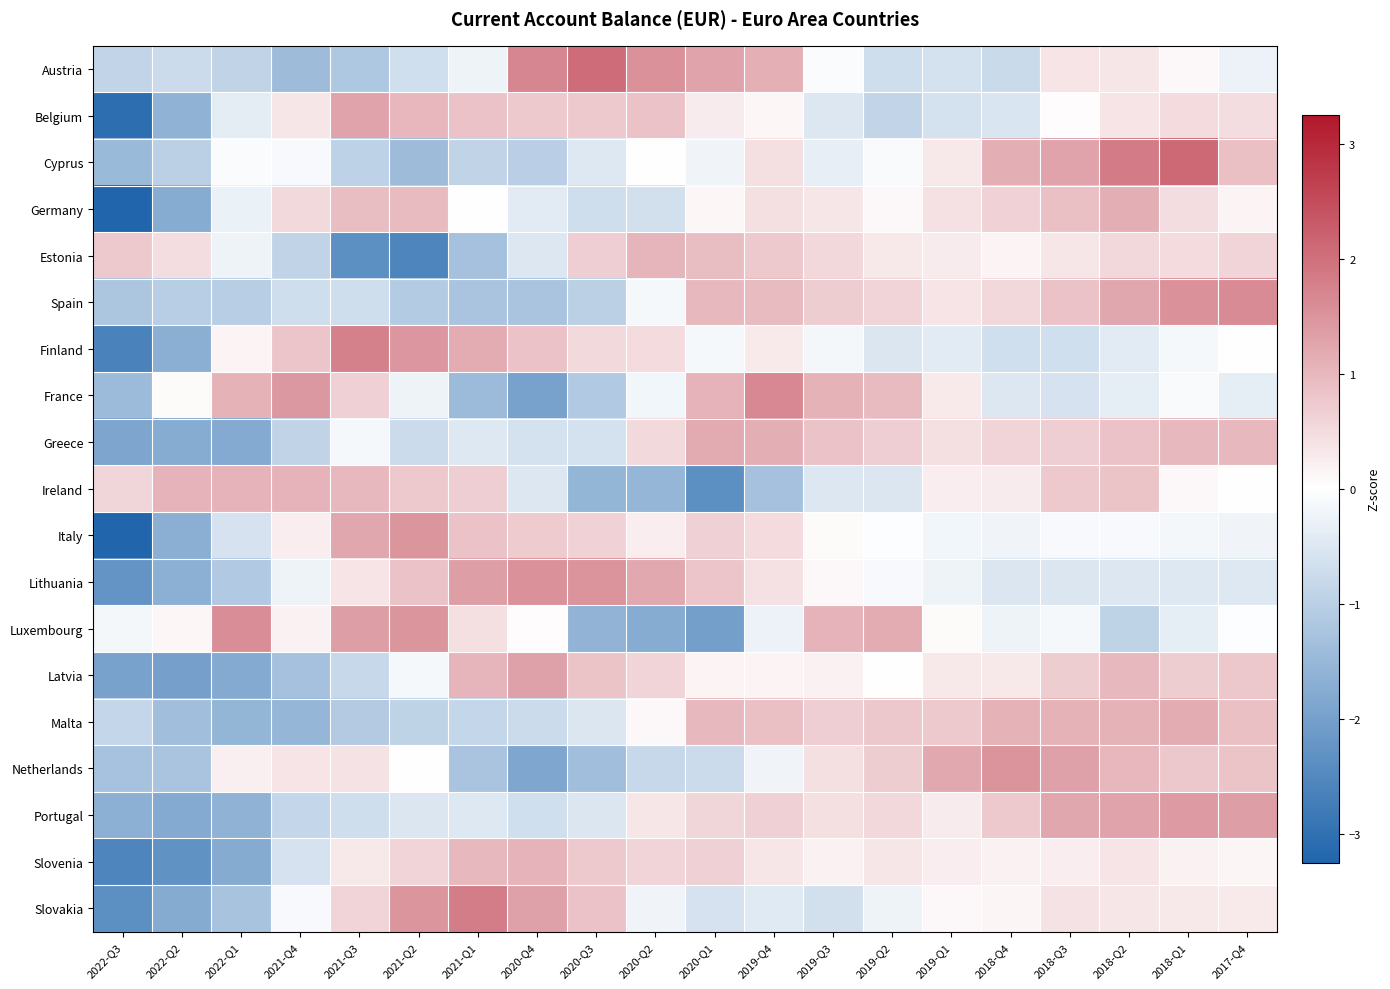

Reading left to right, list all the values displayed in this chart.

Austria: 2022-Q3=-0.9	2022-Q2=-0.7	2022-Q1=-0.9	2021-Q4=-1.4	2021-Q3=-1.1	2021-Q2=-0.7	2021-Q1=-0.2	2020-Q4=1.7	2020-Q3=2.0	2020-Q2=1.5	2020-Q1=1.3	2019-Q4=1.1	2019-Q3=-0.1	2019-Q2=-0.7	2019-Q1=-0.6	2018-Q4=-0.8	2018-Q3=0.4	2018-Q2=0.3	2018-Q1=0.1	2017-Q4=-0.3
Belgium: 2022-Q3=-3.1	2022-Q2=-1.6	2022-Q1=-0.4	2021-Q4=0.3	2021-Q3=1.3	2021-Q2=1.0	2021-Q1=0.8	2020-Q4=0.8	2020-Q3=0.7	2020-Q2=0.9	2020-Q1=0.3	2019-Q4=0.1	2019-Q3=-0.5	2019-Q2=-0.9	2019-Q1=-0.6	2018-Q4=-0.5	2018-Q3=0.0	2018-Q2=0.4	2018-Q1=0.5	2017-Q4=0.5
Cyprus: 2022-Q3=-1.5	2022-Q2=-1.0	2022-Q1=-0.1	2021-Q4=-0.1	2021-Q3=-0.9	2021-Q2=-1.4	2021-Q1=-0.9	2020-Q4=-1.0	2020-Q3=-0.5	2020-Q2=-0.0	2020-Q1=-0.2	2019-Q4=0.4	2019-Q3=-0.3	2019-Q2=-0.1	2019-Q1=0.3	2018-Q4=1.1	2018-Q3=1.3	2018-Q2=1.9	2018-Q1=2.1	2017-Q4=0.9
Germany: 2022-Q3=-3.3	2022-Q2=-1.8	2022-Q1=-0.3	2021-Q4=0.5	2021-Q3=0.9	2021-Q2=1.0	2021-Q1=0.0	2020-Q4=-0.4	2020-Q3=-0.7	2020-Q2=-0.7	2020-Q1=0.1	2019-Q4=0.4	2019-Q3=0.3	2019-Q2=0.1	2019-Q1=0.4	2018-Q4=0.6	2018-Q3=0.9	2018-Q2=1.1	2018-Q1=0.5	2017-Q4=0.2
Estonia: 2022-Q3=0.7	2022-Q2=0.5	2022-Q1=-0.3	2021-Q4=-0.9	2021-Q3=-2.3	2021-Q2=-2.6	2021-Q1=-1.3	2020-Q4=-0.5	2020-Q3=0.7	2020-Q2=1.0	2020-Q1=0.9	2019-Q4=0.7	2019-Q3=0.6	2019-Q2=0.3	2019-Q1=0.3	2018-Q4=0.2	2018-Q3=0.3	2018-Q2=0.5	2018-Q1=0.5	2017-Q4=0.6
Spain: 2022-Q3=-1.2	2022-Q2=-1.0	2022-Q1=-1.0	2021-Q4=-0.7	2021-Q3=-0.7	2021-Q2=-1.1	2021-Q1=-1.2	2020-Q4=-1.2	2020-Q3=-1.0	2020-Q2=-0.2	2020-Q1=1.0	2019-Q4=0.9	2019-Q3=0.7	2019-Q2=0.6	2019-Q1=0.4	2018-Q4=0.5	2018-Q3=0.9	2018-Q2=1.2	2018-Q1=1.5	2017-Q4=1.6
Finland: 2022-Q3=-2.6	2022-Q2=-1.7	2022-Q1=0.2	2021-Q4=0.8	2021-Q3=1.8	2021-Q2=1.5	2021-Q1=1.2	2020-Q4=0.9	2020-Q3=0.5	2020-Q2=0.5	2020-Q1=-0.1	2019-Q4=0.3	2019-Q3=-0.2	2019-Q2=-0.5	2019-Q1=-0.4	2018-Q4=-0.7	2018-Q3=-0.7	2018-Q2=-0.4	2018-Q1=-0.1	2017-Q4=0.0
France: 2022-Q3=-1.4	2022-Q2=0.1	2022-Q1=1.1	2021-Q4=1.4	2021-Q3=0.7	2021-Q2=-0.2	2021-Q1=-1.4	2020-Q4=-2.0	2020-Q3=-1.1	2020-Q2=-0.2	2020-Q1=1.1	2019-Q4=1.7	2019-Q3=1.1	2019-Q2=1.0	2019-Q1=0.3	2018-Q4=-0.5	2018-Q3=-0.6	2018-Q2=-0.4	2018-Q1=-0.1	2017-Q4=-0.4
Greece: 2022-Q3=-1.9	2022-Q2=-1.7	2022-Q1=-1.8	2021-Q4=-0.9	2021-Q3=-0.1	2021-Q2=-0.8	2021-Q1=-0.5	2020-Q4=-0.6	2020-Q3=-0.6	2020-Q2=0.5	2020-Q1=1.2	2019-Q4=1.1	2019-Q3=0.9	2019-Q2=0.7	2019-Q1=0.4	2018-Q4=0.6	2018-Q3=0.7	2018-Q2=0.9	2018-Q1=1.0	2017-Q4=1.0
Ireland: 2022-Q3=0.6	2022-Q2=1.0	2022-Q1=1.1	2021-Q4=1.1	2021-Q3=1.0	2021-Q2=0.8	2021-Q1=0.7	2020-Q4=-0.5	2020-Q3=-1.6	2020-Q2=-1.5	2020-Q1=-2.4	2019-Q4=-1.3	2019-Q3=-0.5	2019-Q2=-0.5	2019-Q1=0.2	2018-Q4=0.3	2018-Q3=0.8	2018-Q2=0.8	2018-Q1=0.1	2017-Q4=-0.0
Italy: 2022-Q3=-3.2	2022-Q2=-1.7	2022-Q1=-0.6	2021-Q4=0.2	2021-Q3=1.2	2021-Q2=1.5	2021-Q1=0.9	2020-Q4=0.7	2020-Q3=0.6	2020-Q2=0.2	2020-Q1=0.6	2019-Q4=0.5	2019-Q3=0.1	2019-Q2=-0.0	2019-Q1=-0.2	2018-Q4=-0.2	2018-Q3=-0.1	2018-Q2=-0.1	2018-Q1=-0.2	2017-Q4=-0.2
Lithuania: 2022-Q3=-2.2	2022-Q2=-1.7	2022-Q1=-1.1	2021-Q4=-0.2	2021-Q3=0.4	2021-Q2=0.8	2021-Q1=1.3	2020-Q4=1.5	2020-Q3=1.5	2020-Q2=1.2	2020-Q1=0.8	2019-Q4=0.4	2019-Q3=0.1	2019-Q2=-0.1	2019-Q1=-0.2	2018-Q4=-0.5	2018-Q3=-0.5	2018-Q2=-0.5	2018-Q1=-0.5	2017-Q4=-0.5
Luxembourg: 2022-Q3=-0.2	2022-Q2=0.1	2022-Q1=1.6	2021-Q4=0.2	2021-Q3=1.4	2021-Q2=1.5	2021-Q1=0.4	2020-Q4=0.0	2020-Q3=-1.6	2020-Q2=-1.7	2020-Q1=-2.0	2019-Q4=-0.3	2019-Q3=1.1	2019-Q2=1.2	2019-Q1=0.1	2018-Q4=-0.2	2018-Q3=-0.2	2018-Q2=-0.9	2018-Q1=-0.4	2017-Q4=-0.0
Latvia: 2022-Q3=-2.0	2022-Q2=-2.0	2022-Q1=-1.8	2021-Q4=-1.3	2021-Q3=-0.8	2021-Q2=-0.2	2021-Q1=1.0	2020-Q4=1.3	2020-Q3=0.8	2020-Q2=0.6	2020-Q1=0.2	2019-Q4=0.2	2019-Q3=0.2	2019-Q2=-0.0	2019-Q1=0.3	2018-Q4=0.3	2018-Q3=0.7	2018-Q2=1.0	2018-Q1=0.7	2017-Q4=0.8
Malta: 2022-Q3=-0.8	2022-Q2=-1.4	2022-Q1=-1.6	2021-Q4=-1.5	2021-Q3=-1.1	2021-Q2=-0.9	2021-Q1=-0.8	2020-Q4=-0.8	2020-Q3=-0.5	2020-Q2=0.1	2020-Q1=1.0	2019-Q4=0.9	2019-Q3=0.7	2019-Q2=0.8	2019-Q1=0.7	2018-Q4=1.1	2018-Q3=1.1	2018-Q2=1.1	2018-Q1=1.2	2017-Q4=0.9
Netherlands: 2022-Q3=-1.3	2022-Q2=-1.2	2022-Q1=0.2	2021-Q4=0.4	2021-Q3=0.4	2021-Q2=0.0	2021-Q1=-1.2	2020-Q4=-1.9	2020-Q3=-1.4	2020-Q2=-0.8	2020-Q1=-0.7	2019-Q4=-0.2	2019-Q3=0.4	2019-Q2=0.7	2019-Q1=1.2	2018-Q4=1.5	2018-Q3=1.3	2018-Q2=1.0	2018-Q1=0.8	2017-Q4=0.8
Portugal: 2022-Q3=-1.7	2022-Q2=-1.8	2022-Q1=-1.6	2021-Q4=-0.9	2021-Q3=-0.7	2021-Q2=-0.5	2021-Q1=-0.5	2020-Q4=-0.7	2020-Q3=-0.5	2020-Q2=0.3	2020-Q1=0.6	2019-Q4=0.6	2019-Q3=0.4	2019-Q2=0.6	2019-Q1=0.3	2018-Q4=0.7	2018-Q3=1.2	2018-Q2=1.3	2018-Q1=1.4	2017-Q4=1.4
Slovenia: 2022-Q3=-2.6	2022-Q2=-2.3	2022-Q1=-1.8	2021-Q4=-0.6	2021-Q3=0.3	2021-Q2=0.6	2021-Q1=1.0	2020-Q4=1.1	2020-Q3=0.8	2020-Q2=0.6	2020-Q1=0.7	2019-Q4=0.4	2019-Q3=0.2	2019-Q2=0.3	2019-Q1=0.2	2018-Q4=0.2	2018-Q3=0.2	2018-Q2=0.4	2018-Q1=0.2	2017-Q4=0.1
Slovakia: 2022-Q3=-2.3	2022-Q2=-1.8	2022-Q1=-1.3	2021-Q4=-0.1	2021-Q3=0.6	2021-Q2=1.5	2021-Q1=1.8	2020-Q4=1.3	2020-Q3=0.8	2020-Q2=-0.2	2020-Q1=-0.6	2019-Q4=-0.4	2019-Q3=-0.7	2019-Q2=-0.2	2019-Q1=0.1	2018-Q4=0.1	2018-Q3=0.4	2018-Q2=0.3	2018-Q1=0.3	2017-Q4=0.3